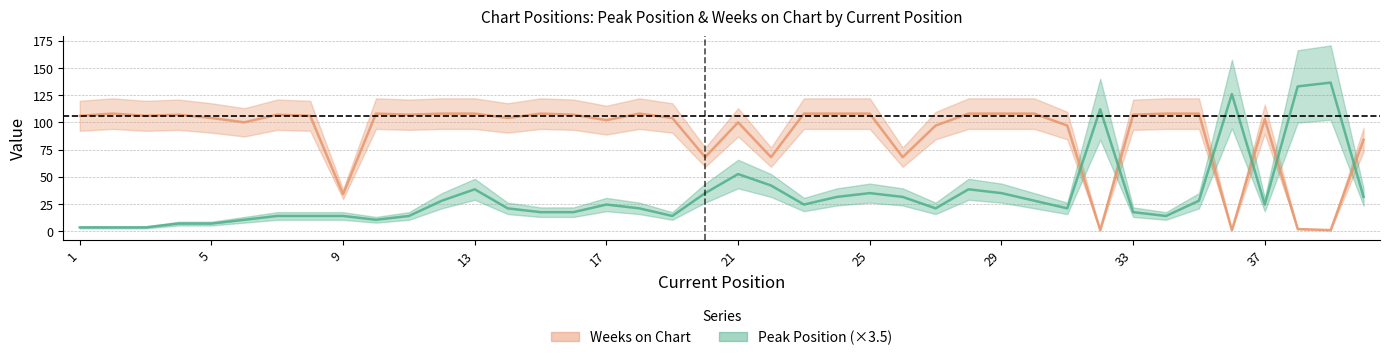

What is the minimum value for Peak Position?

3.5